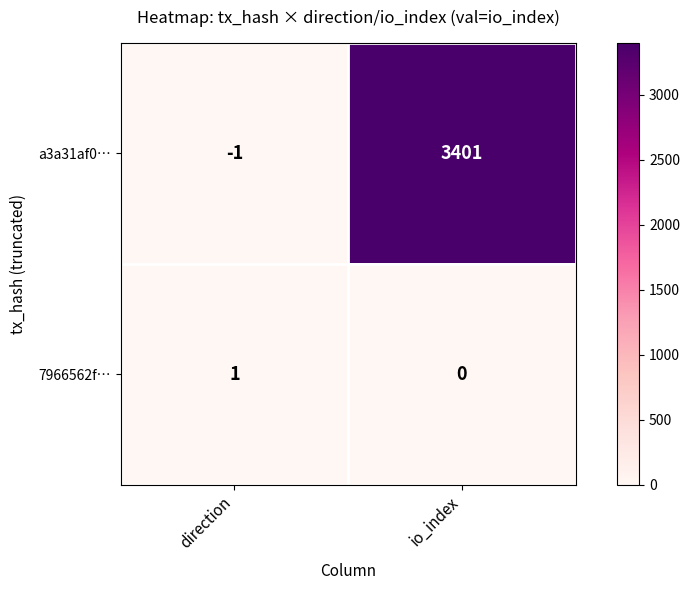

Which category has the lowest value across all series?

direction